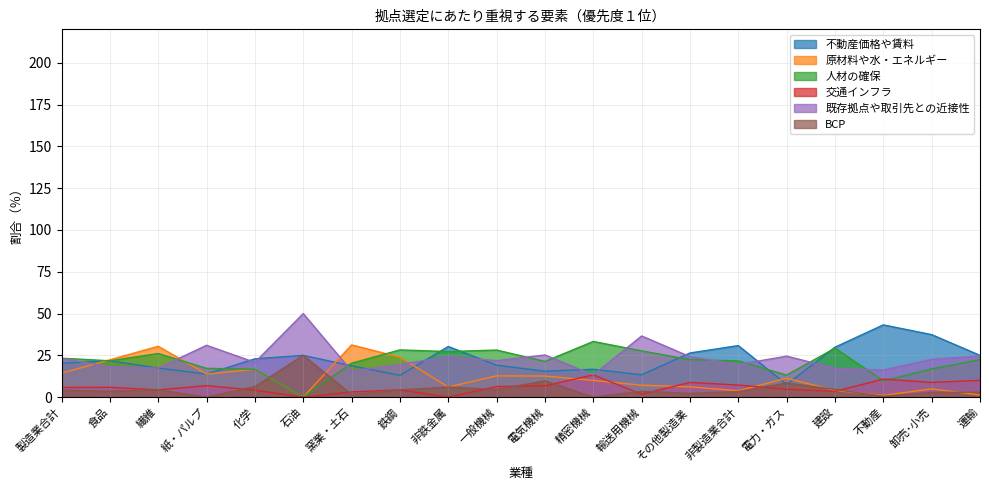

Rank the categories by 人材の確保 value from highest to lowest.

精密機械, 建設, 鉄鋼, 一般機械, 輸送用機械, 非鉄金属, 繊維, 製造業合計, その他製造業, 運輸, 食品, 非製造業合計, 電気機械, 窯業・土石, 紙・パルプ, 卸売･小売, 化学, 電力・ガス, 不動産, 石油